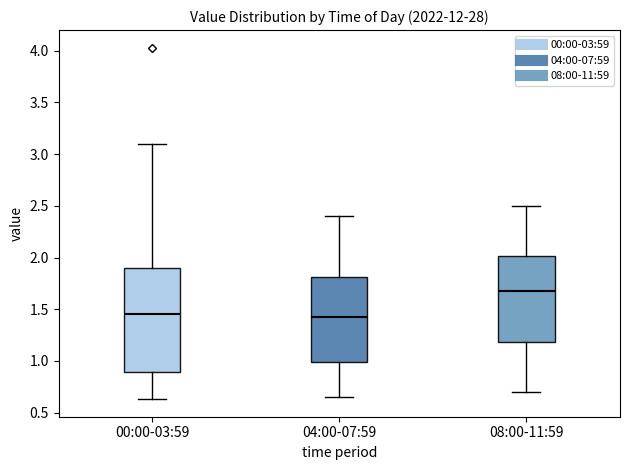

Which box has the highest median line?

08:00-11:59